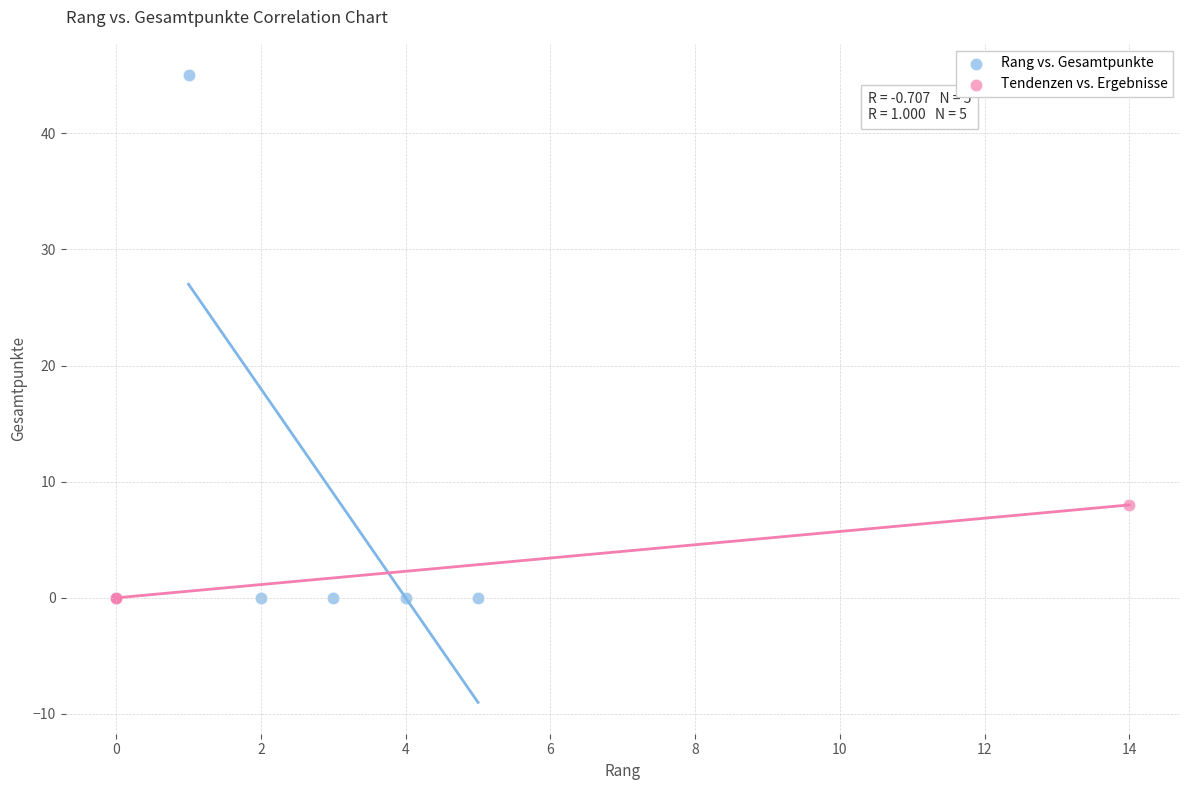

Which series contains the highest Y value?

Rang vs. Gesamtpunkte